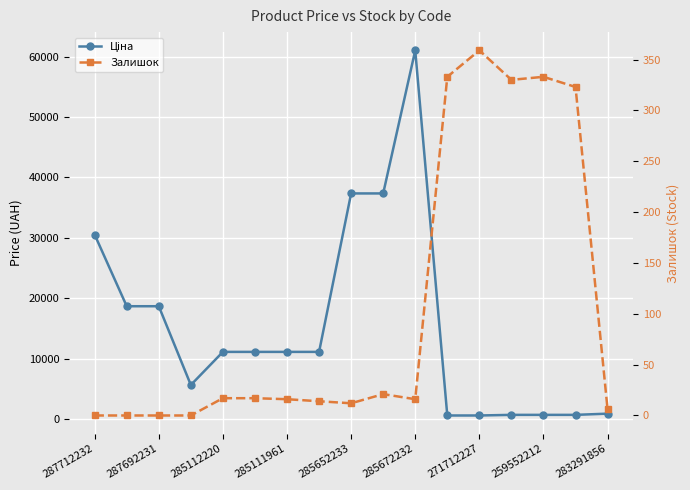

True or false: Залишок and Ціна cross at least once.

False